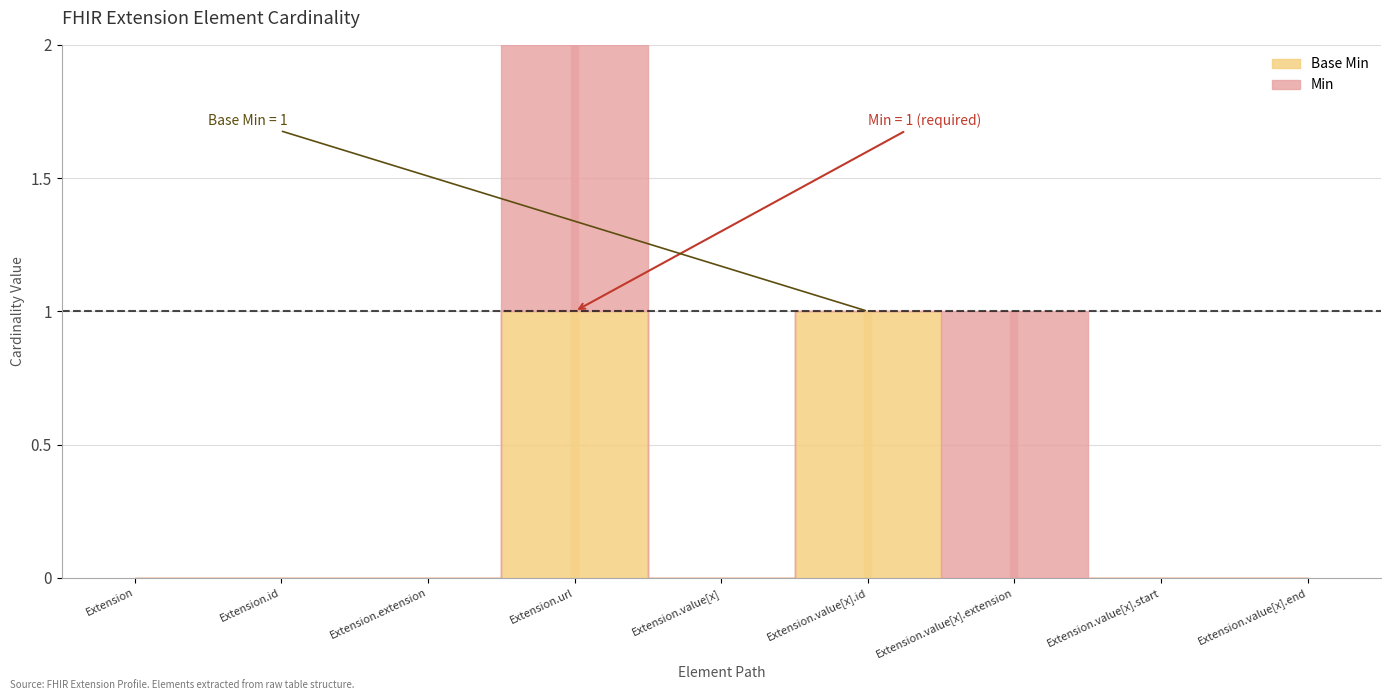

What is the difference between the maximum and minimum values in the Base Min series?

1